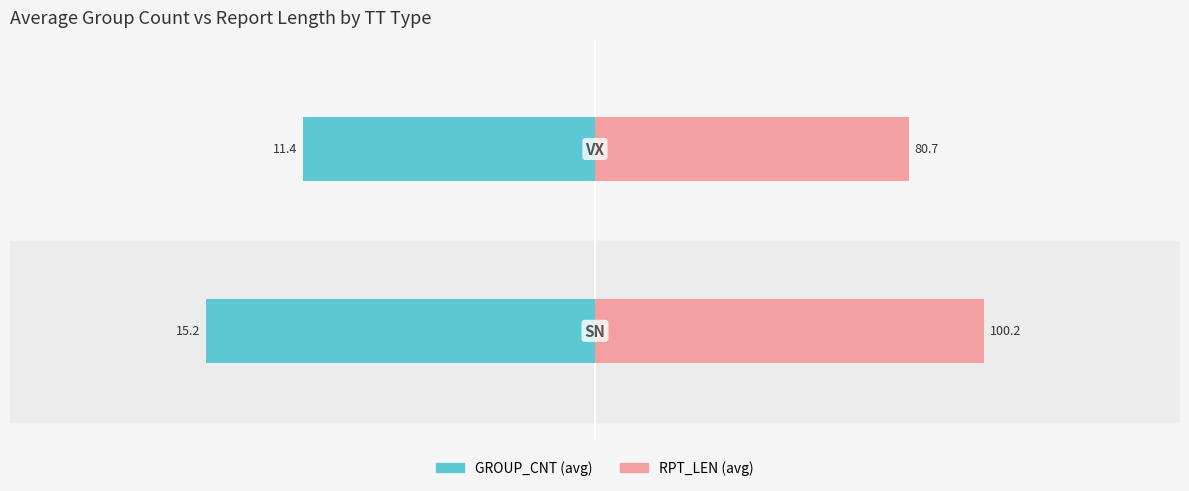

At 0, list the series in order from largest to smallest.

RPT_LEN, GROUP_CNT